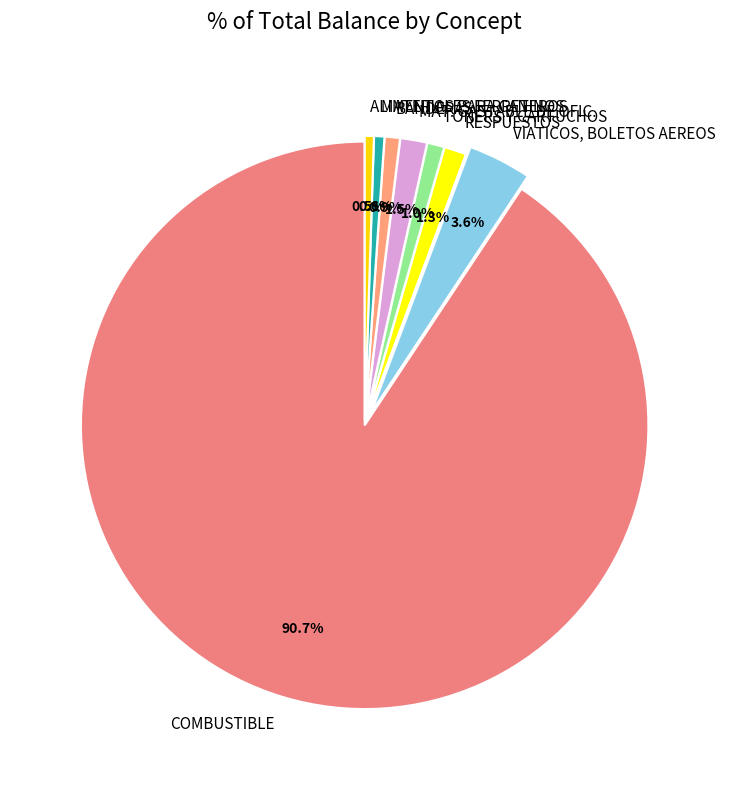

Which has a higher value, MATERIALES FERRETEROS or COMBUSTIBLE?

COMBUSTIBLE